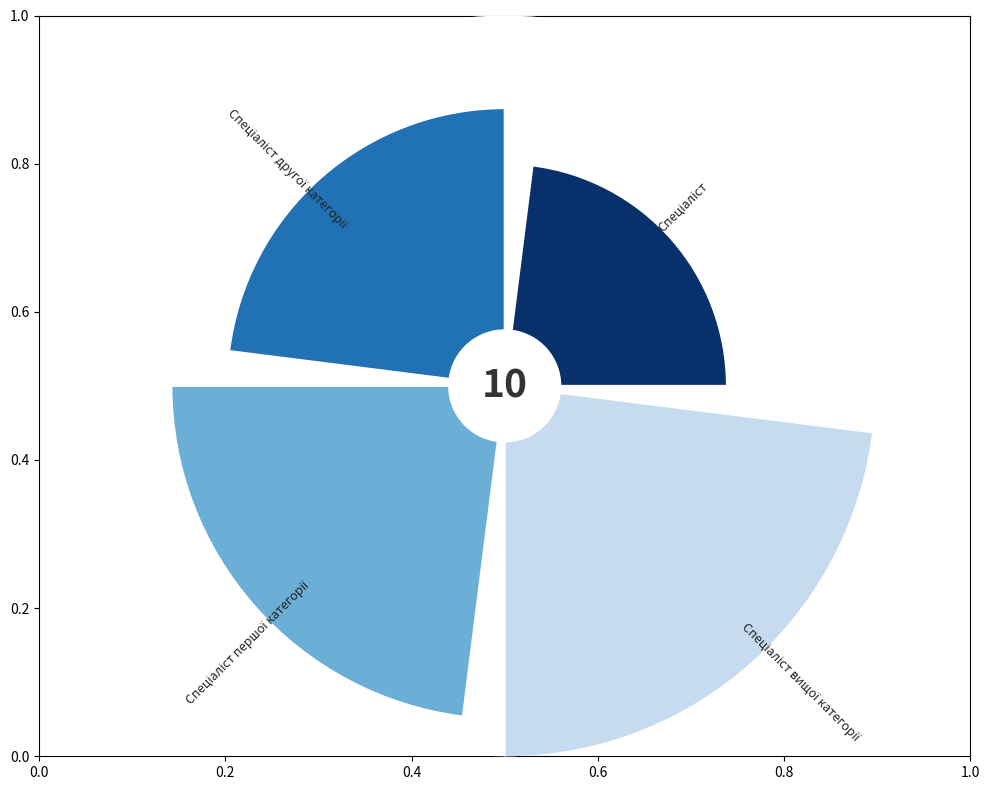

Which has a higher value, 0.4 or 0.2?

0.4